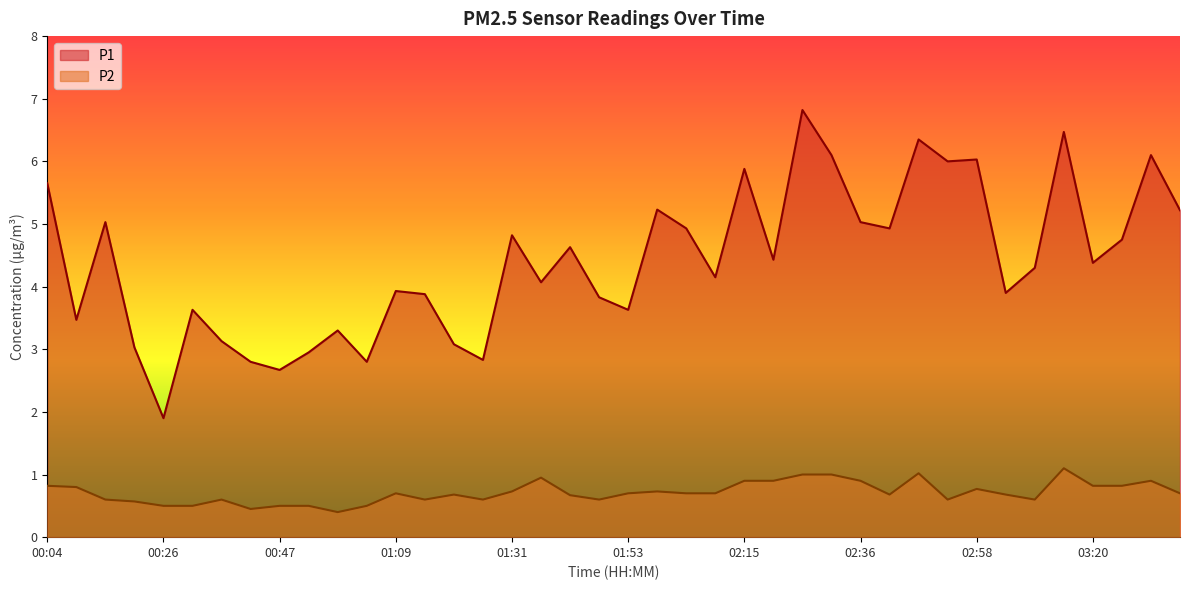

True or false: P2 and P1 cross at least once.

False